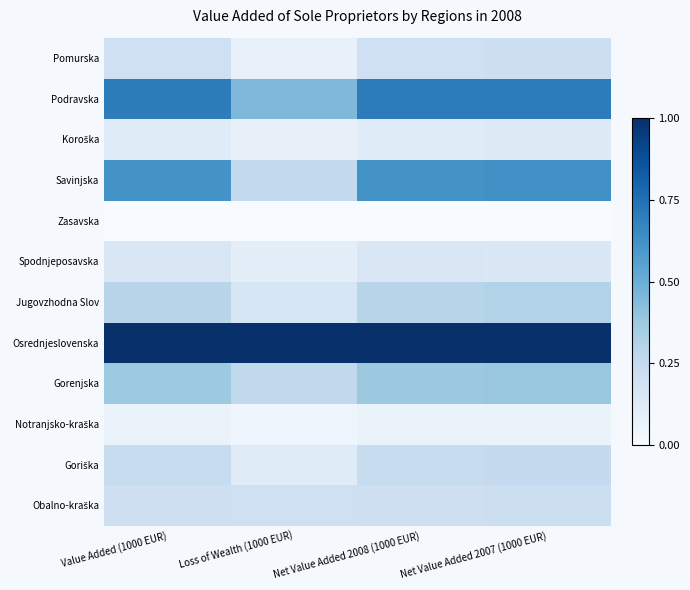

At which category does the chart reach its minimum across all series?

Value Added (1000 EUR)